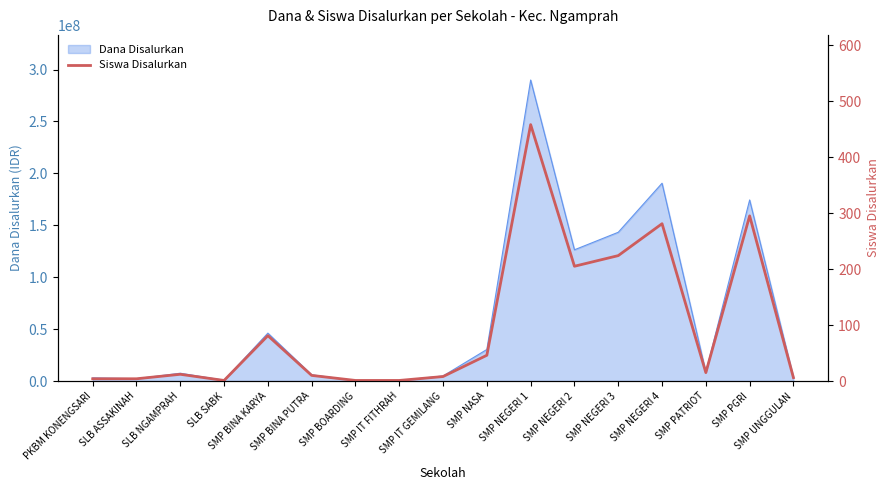

What is the greatest value displayed?

458